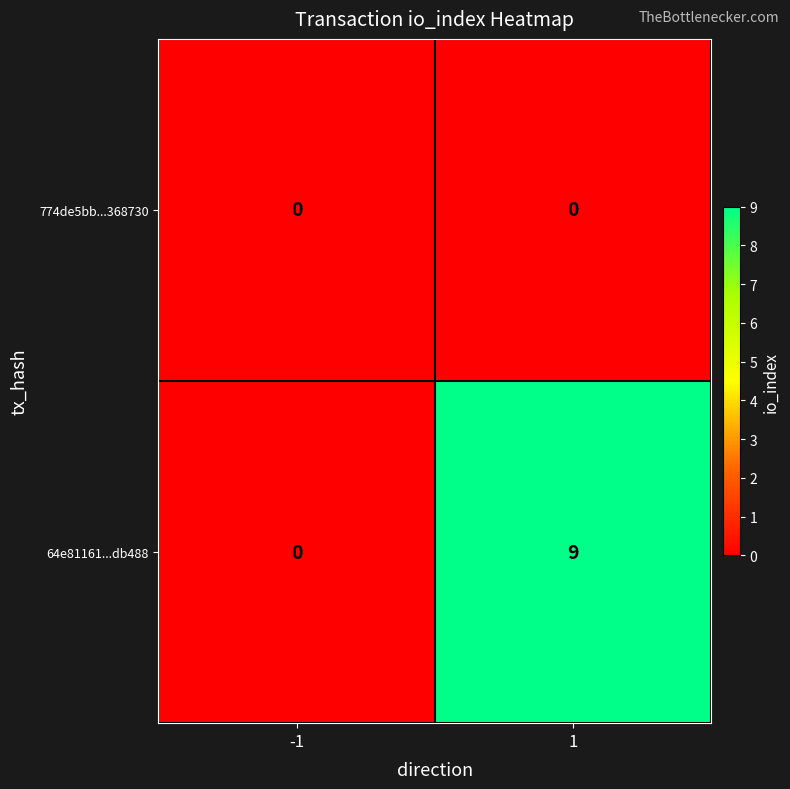

Reading right to left, what are all the values shown in this chart?

774de5bb...368730: 0	0
64e81161...db488: 9	0